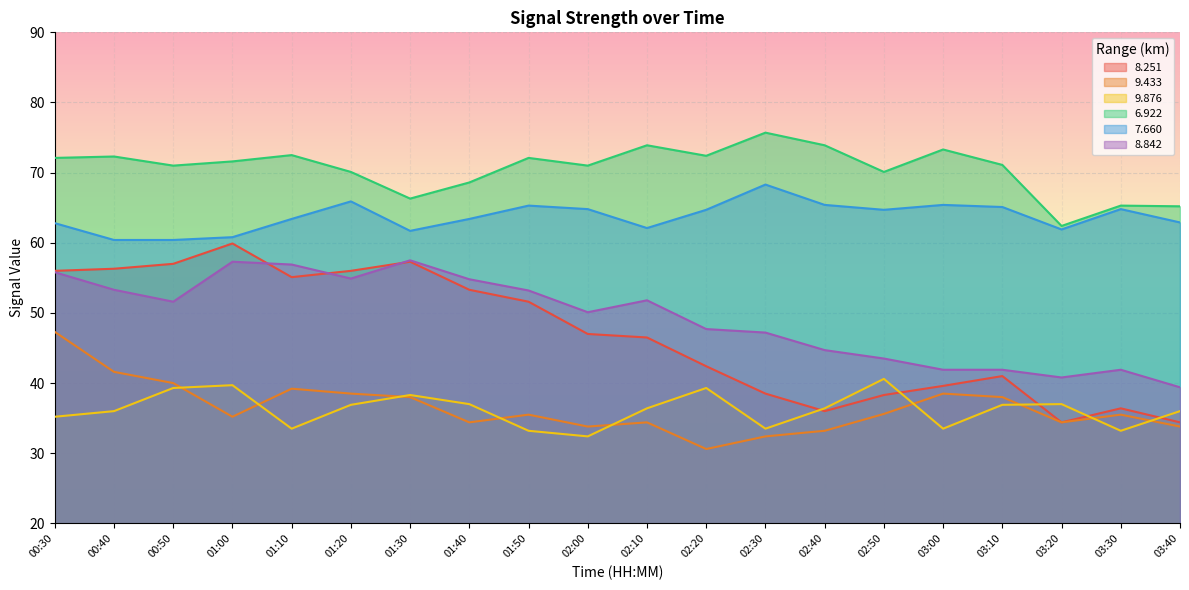

The value of 6.922 at 02:10 is 125.6. True or false?

False